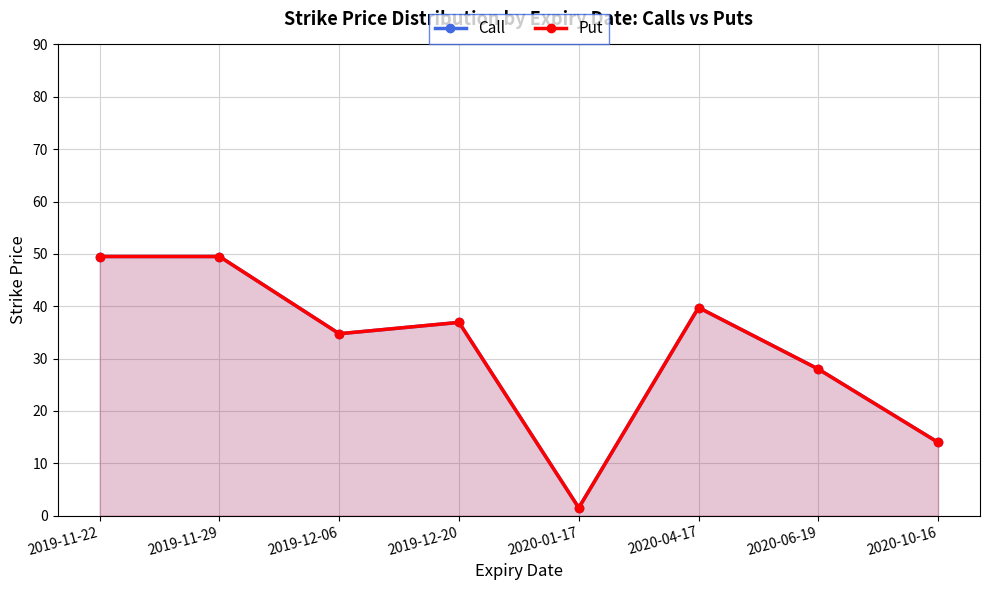

Reading right to left, extract all data points from this chart.

Call: 2020-10-16=14.0	2020-06-19=28.0	2020-04-17=39.8	2020-01-17=1.5	2019-12-20=36.9	2019-12-06=34.8	2019-11-29=49.5	2019-11-22=49.5
Put: 2020-10-16=14.0	2020-06-19=28.0	2020-04-17=39.8	2020-01-17=1.5	2019-12-20=36.9	2019-12-06=34.8	2019-11-29=49.5	2019-11-22=49.5